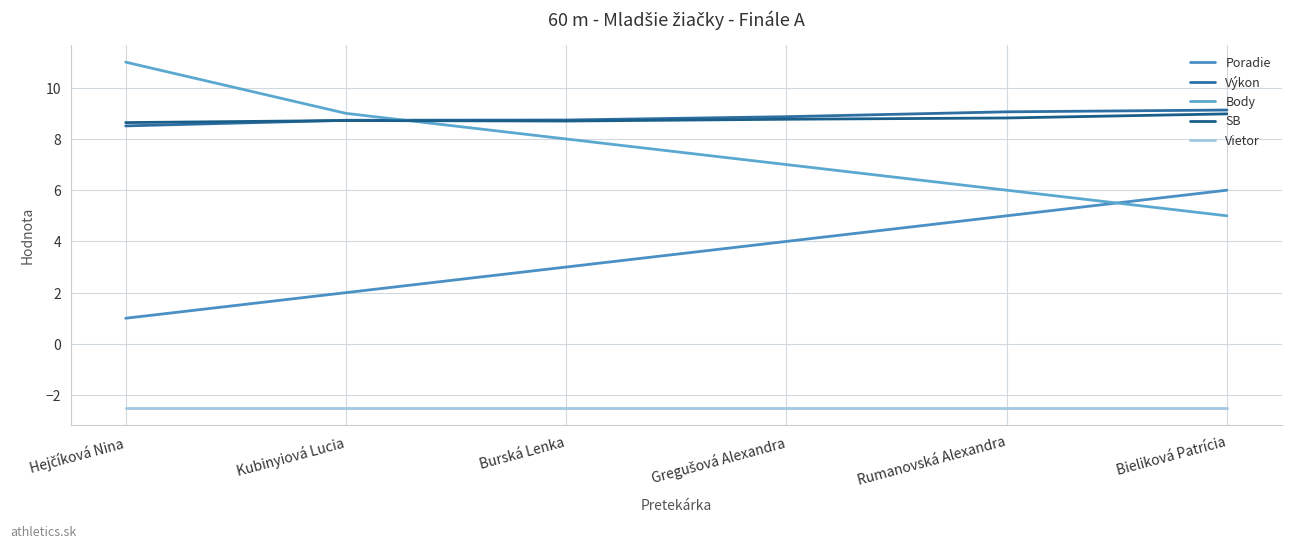

What position from the left is Bieliková Patrícia?

6